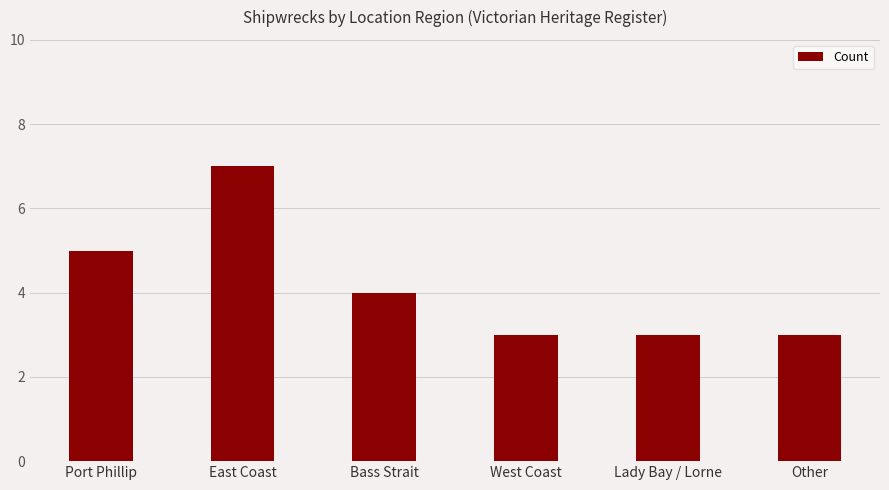

Count the number of data series in this chart.

1